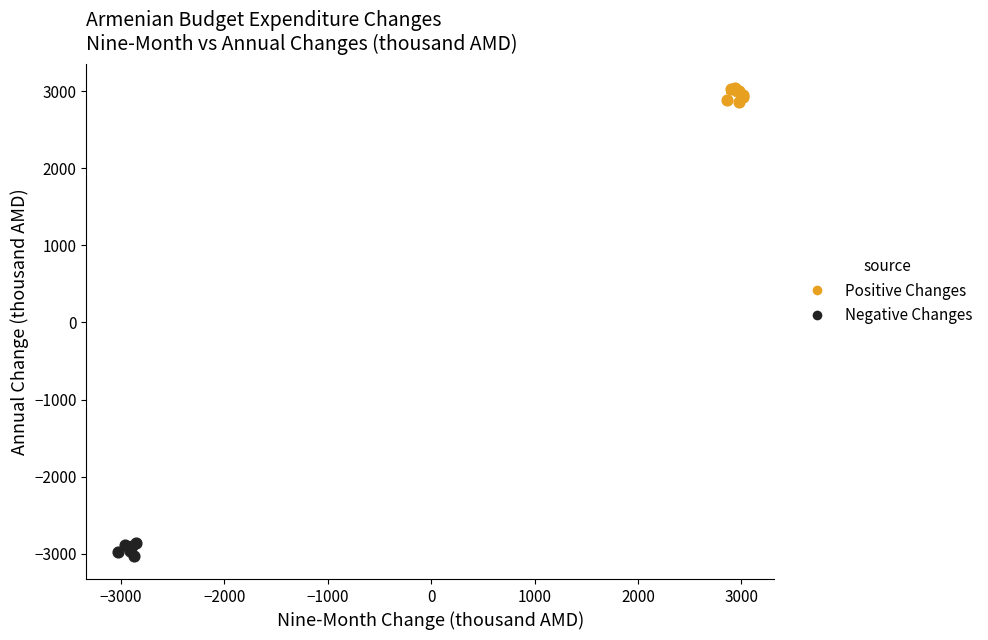

Which series reaches the minimum Y coordinate?

Negative Changes